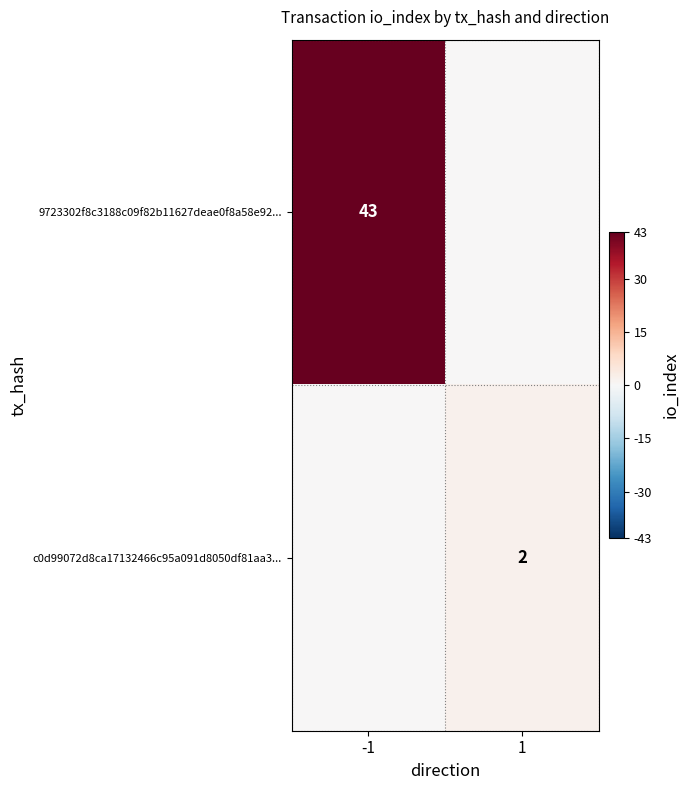

True or false: c0d99072d8ca17132466c95a091d8050df81aa3... has a value of 2 at 1.

True